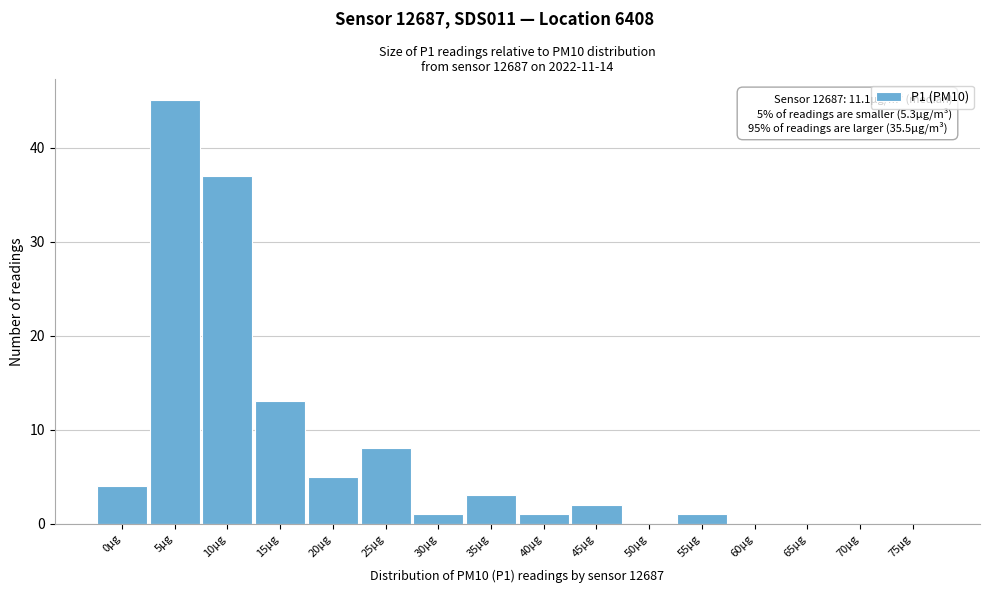

Reading right to left, extract all data points from this chart.

75µg=0	70µg=0	65µg=0	60µg=0	55µg=1	50µg=0	45µg=2	40µg=1	35µg=3	30µg=1	25µg=8	20µg=5	15µg=13	10µg=37	5µg=45	0µg=4